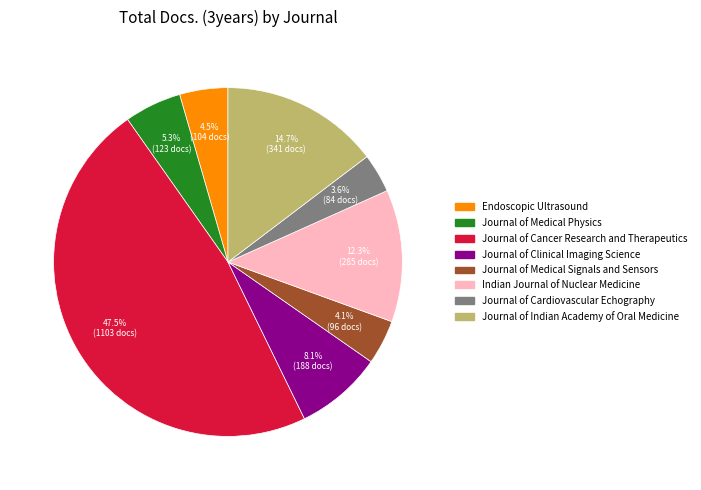

The Journal of Cancer Research and Therapeutics slice represents 60% of the pie. True or false?

False